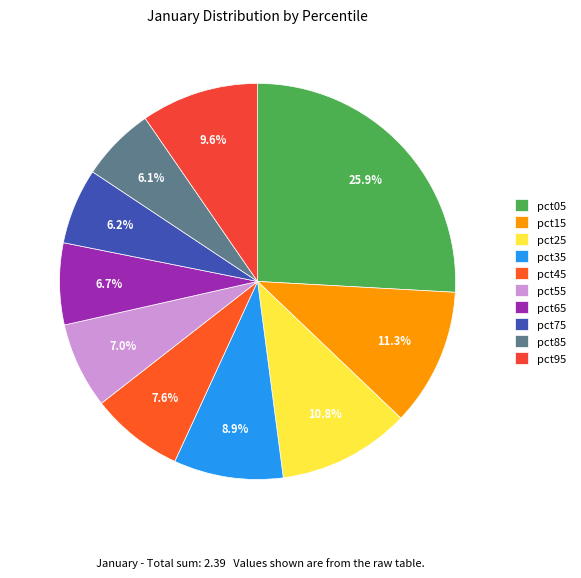

Count the number of slices in the pie.

10